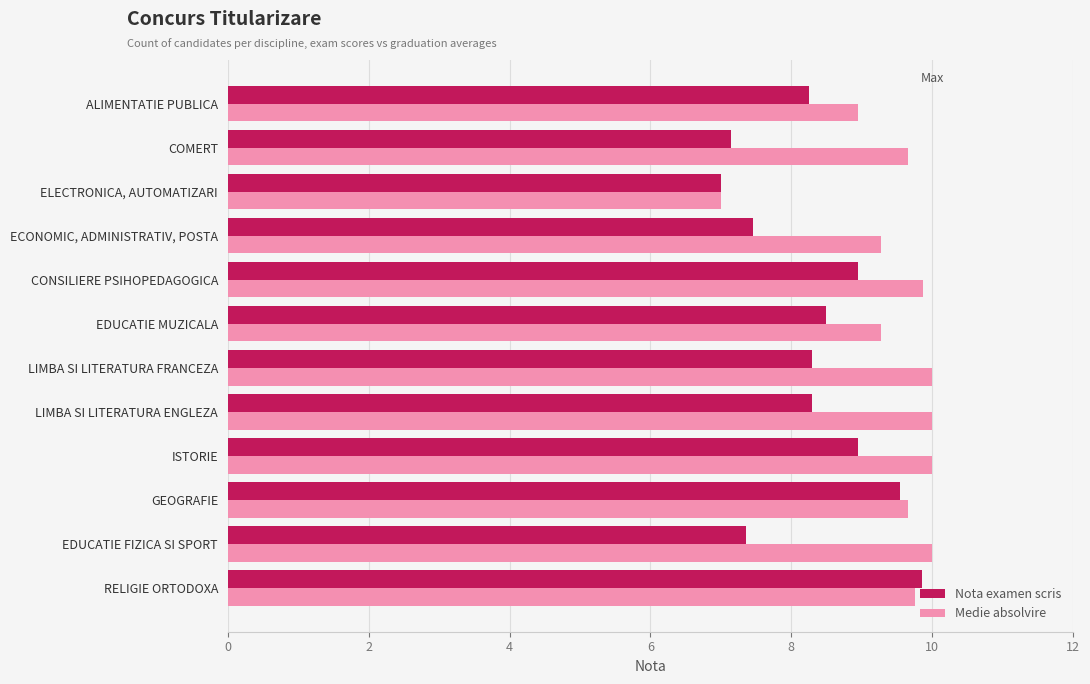

The Medie absolvire series shows 14.5 at RELIGIE ORTODOXA. True or false?

False